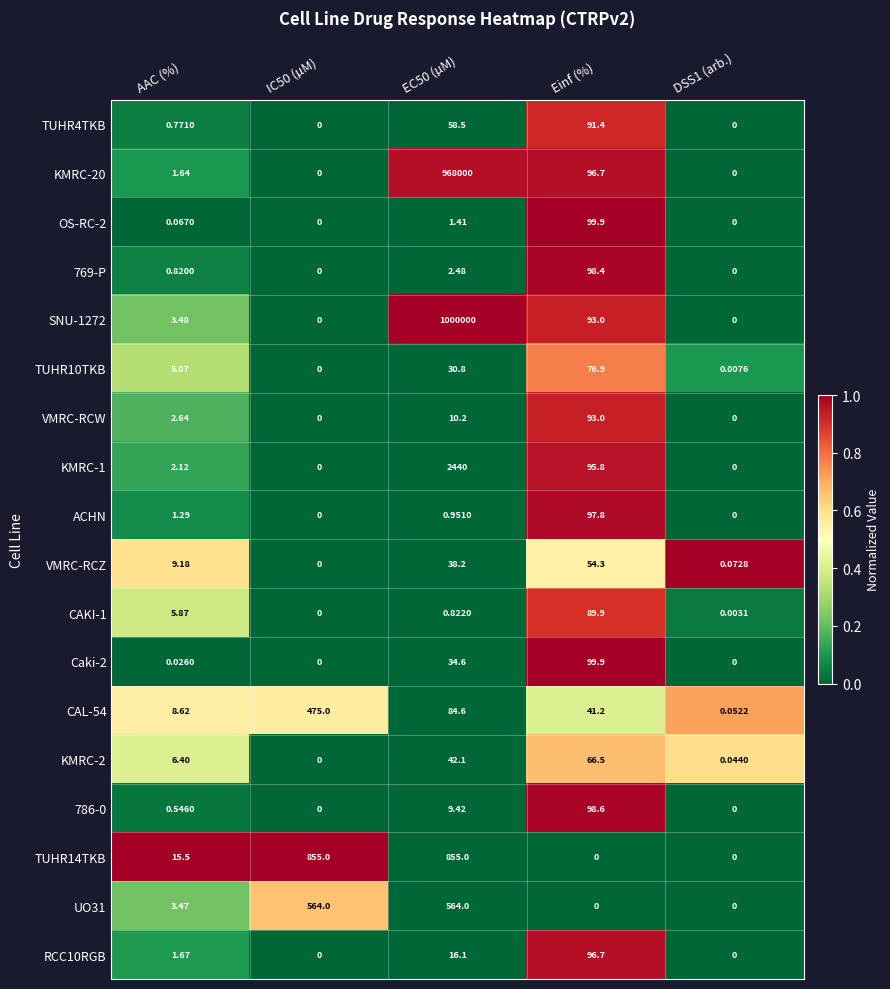

Is the value of OS-RC-2 at AAC (%) greater than the value of VMRC-RCZ at Einf (%)?

No